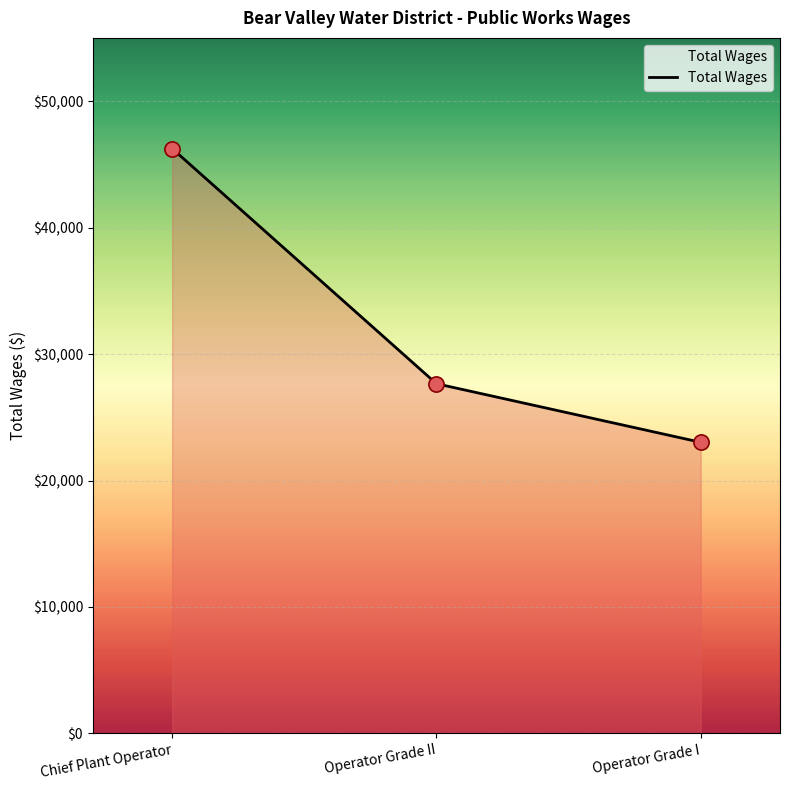

Which has a higher value, Chief Plant Operator or Operator Grade II?

Chief Plant Operator